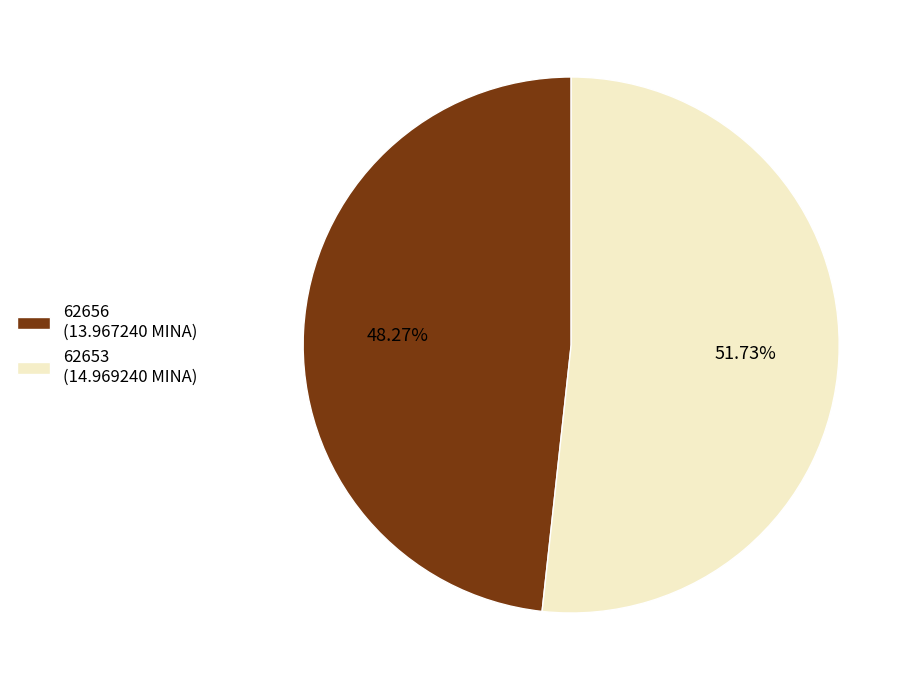

Combined, what portion of the pie is 62653 and 62656?

100.0%